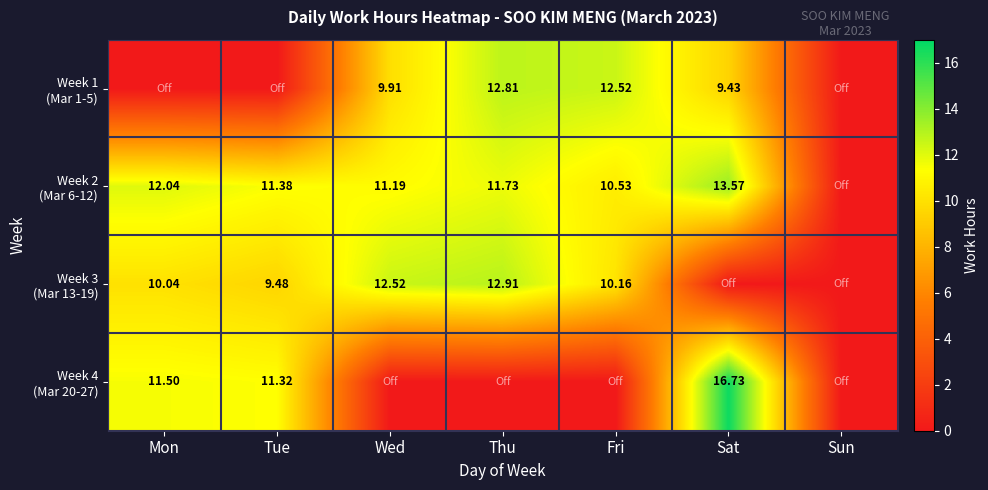

Which series has the largest total across all categories?

Week 2 (Mar 6-12)